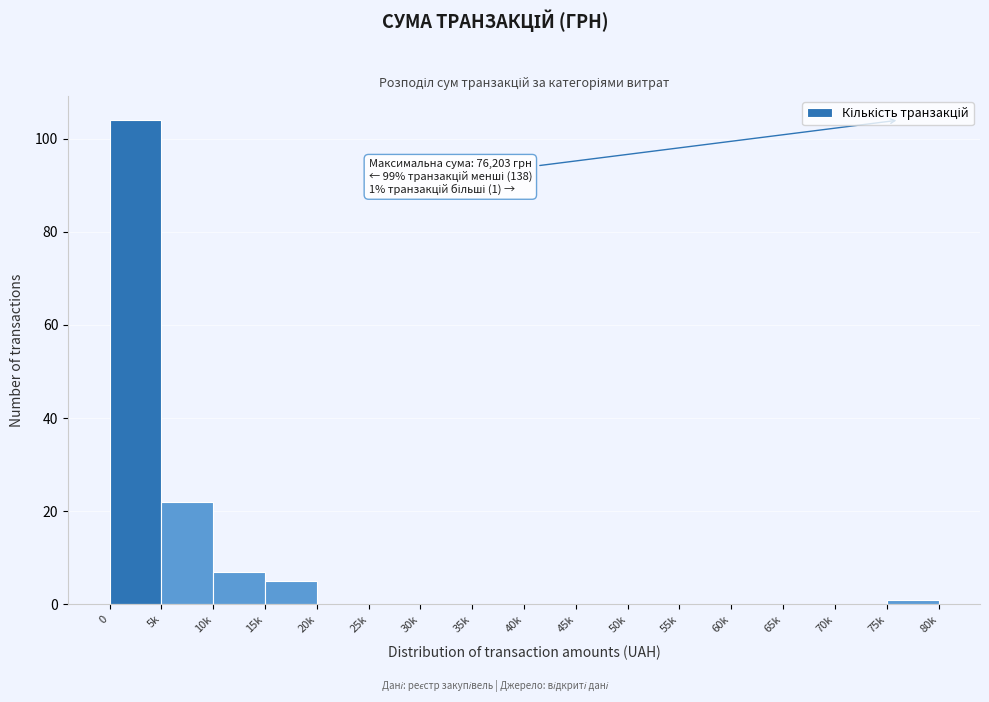

Reading left to right, transcribe all the data shown in this chart.

0=104	5k=22	10k=7	15k=5	20k=0	25k=0	30k=0	35k=0	40k=0	45k=0	50k=0	55k=0	60k=0	65k=0	70k=0	75k=1